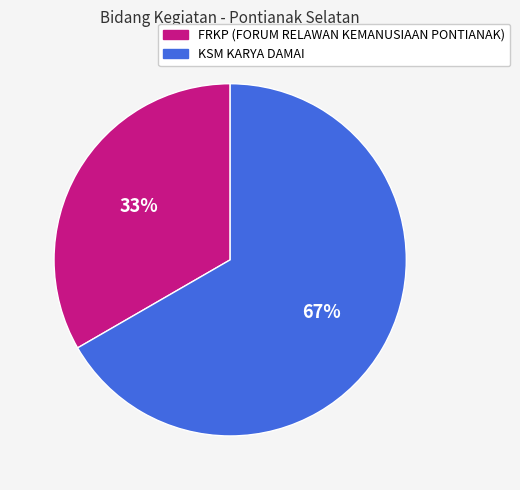

To the nearest percent, what portion does FRKP (FORUM RELAWAN KEMANUSIAAN PONTIANAK) represent?

33%